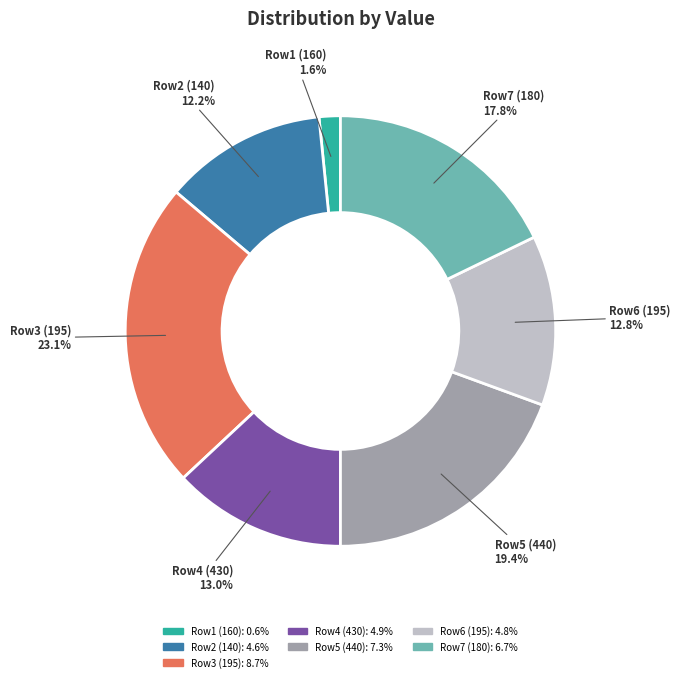

Which slice is the largest?

Row3 (195)